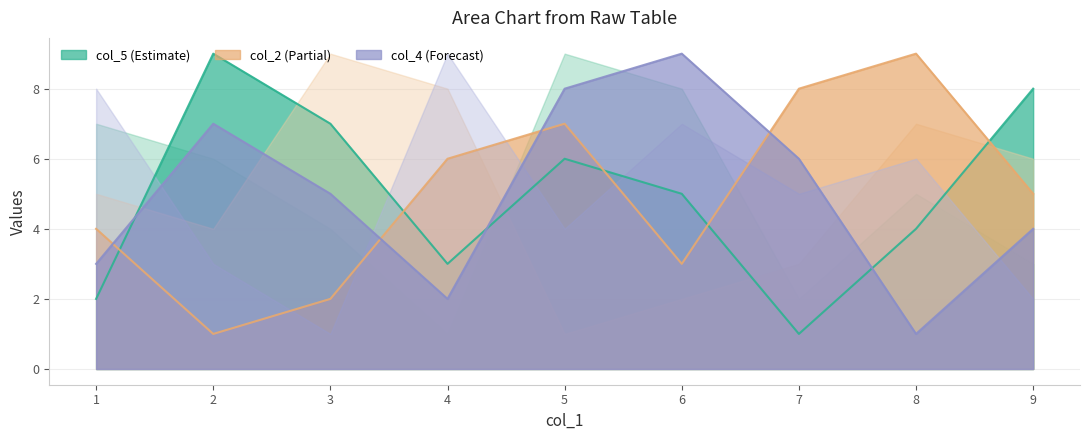

Count the number of data series in this chart.

3